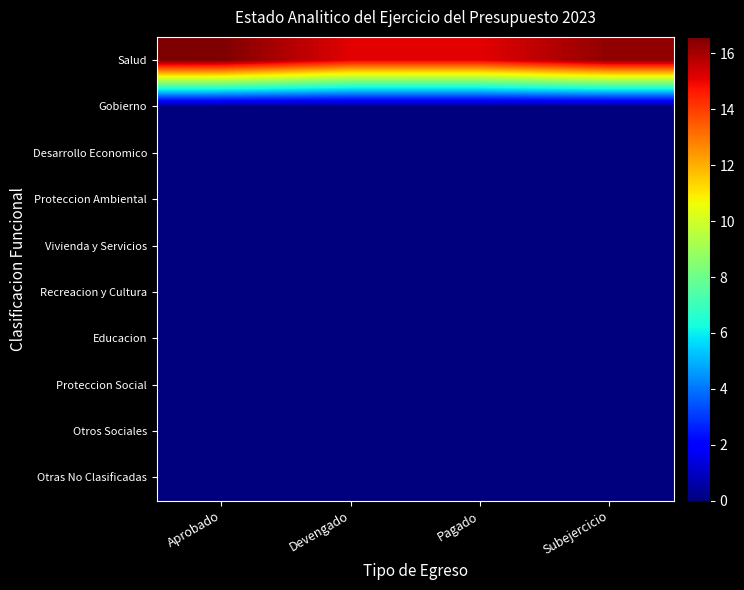

Reading left to right, what are all the values shown in this chart?

Salud: Aprobado=16.6	Devengado=15.1	Pagado=15.1	Subejercicio=16.3
Gobierno: Aprobado=0.0	Devengado=0.0	Pagado=0.0	Subejercicio=0.0
Desarrollo Economico: Aprobado=0.0	Devengado=0.0	Pagado=0.0	Subejercicio=0.0
Proteccion Ambiental: Aprobado=0.0	Devengado=0.0	Pagado=0.0	Subejercicio=0.0
Vivienda y Servicios: Aprobado=0.0	Devengado=0.0	Pagado=0.0	Subejercicio=0.0
Recreacion y Cultura: Aprobado=0.0	Devengado=0.0	Pagado=0.0	Subejercicio=0.0
Educacion: Aprobado=0.0	Devengado=0.0	Pagado=0.0	Subejercicio=0.0
Proteccion Social: Aprobado=0.0	Devengado=0.0	Pagado=0.0	Subejercicio=0.0
Otros Sociales: Aprobado=0.0	Devengado=0.0	Pagado=0.0	Subejercicio=0.0
Otras No Clasificadas: Aprobado=0.0	Devengado=0.0	Pagado=0.0	Subejercicio=0.0